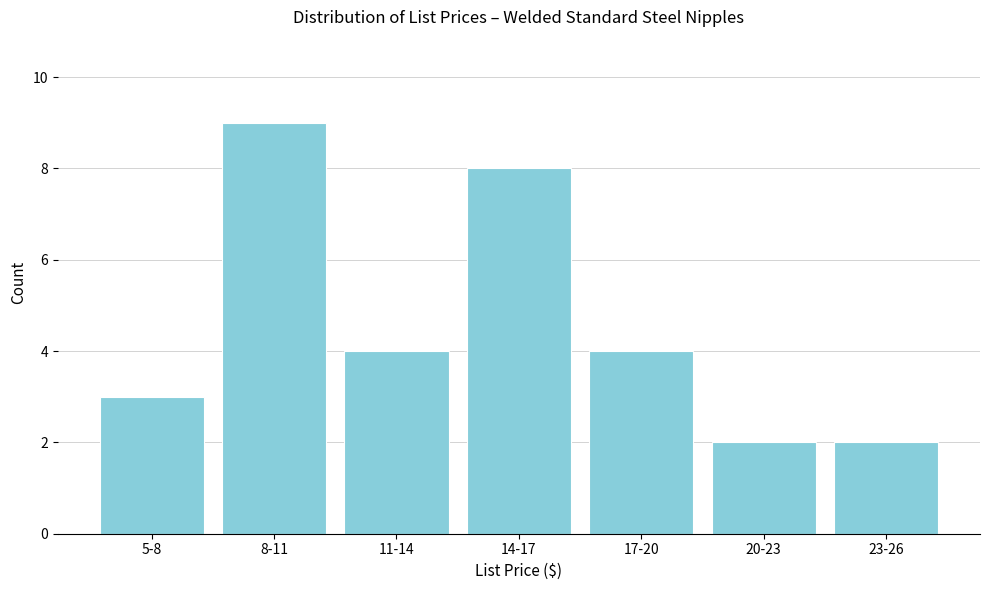

Reading left to right, extract all data points from this chart.

3	9	4	8	4	2	2